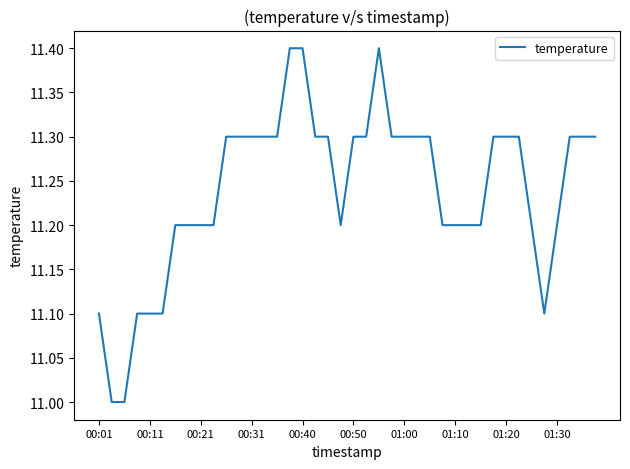

What is the difference between the maximum and minimum values?

0.4